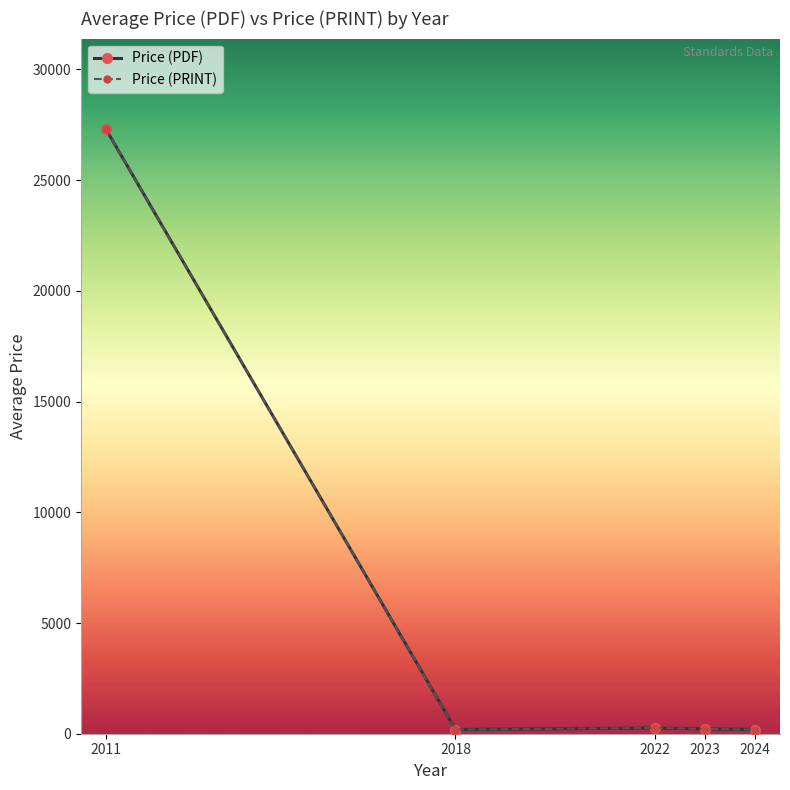

Reading left to right, extract all data points from this chart.

Price (PDF): 27300.0	189.0	258.0	219.2	190.3
Price (PRINT): 27300.0	189.0	258.0	219.2	190.3